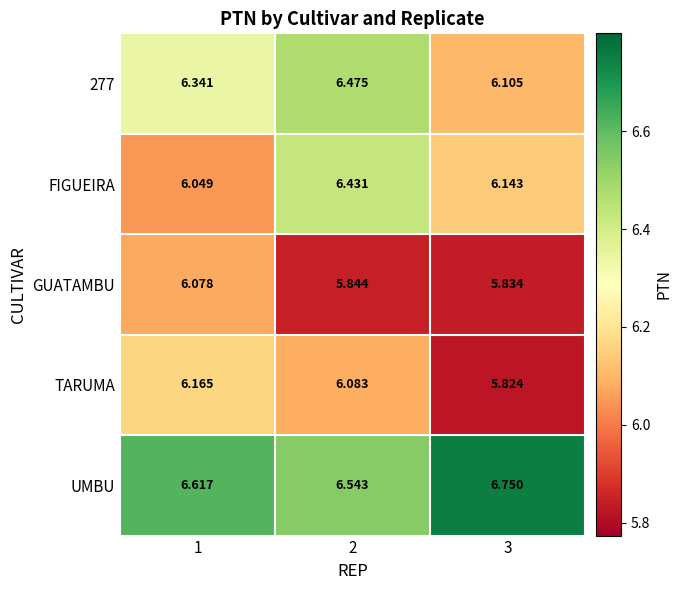

Is the value of 277 at 2 greater than the value of FIGUEIRA at 2?

Yes